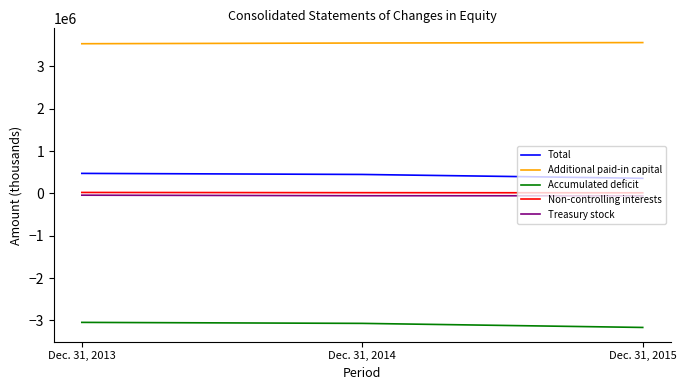

Rank the categories by Additional paid-in capital value from highest to lowest.

Dec. 31, 2015, Dec. 31, 2014, Dec. 31, 2013